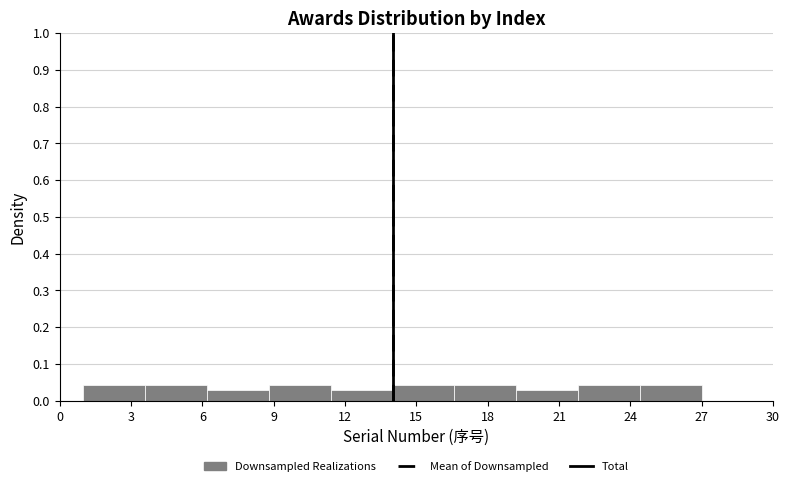

How tall is the bar that spans 24.4 to 27.0 on the x-axis? Neither the bar edges nor the heights are printed on the chart, so give them approximately, as read against the axes.

0.04